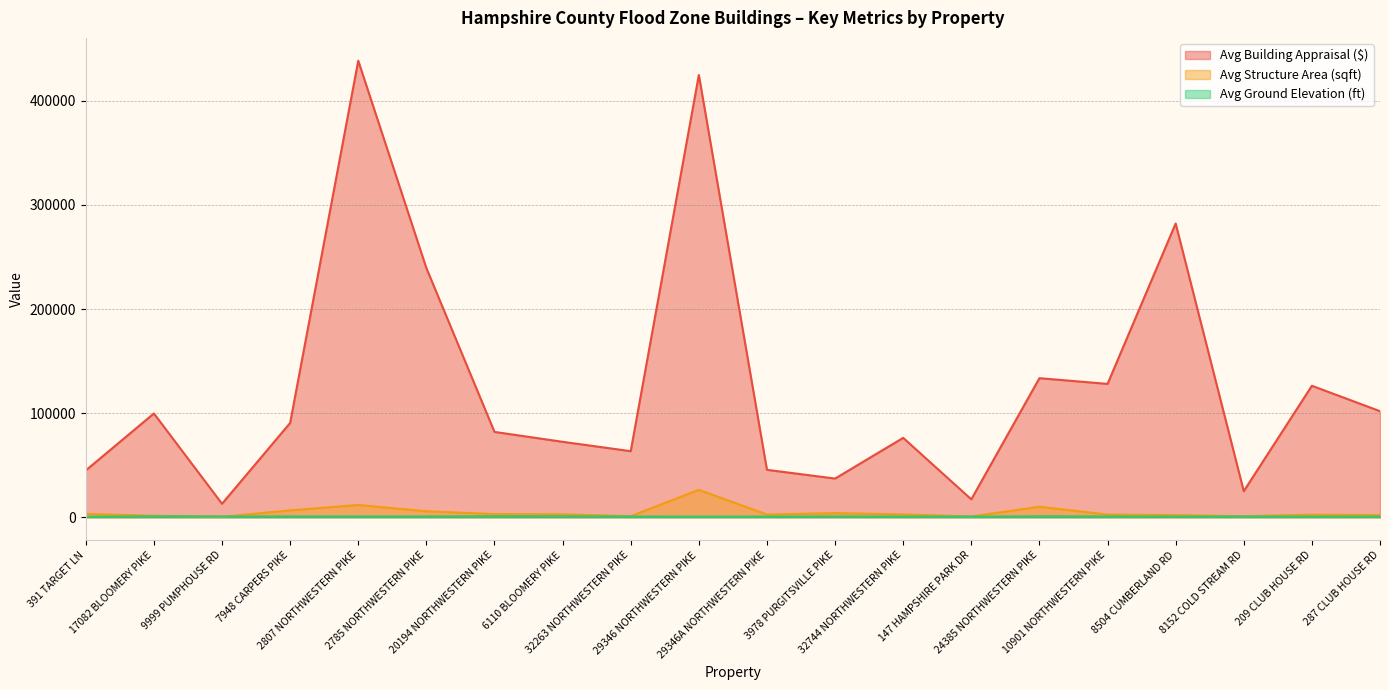

Does the chart have visible grid lines?

Yes